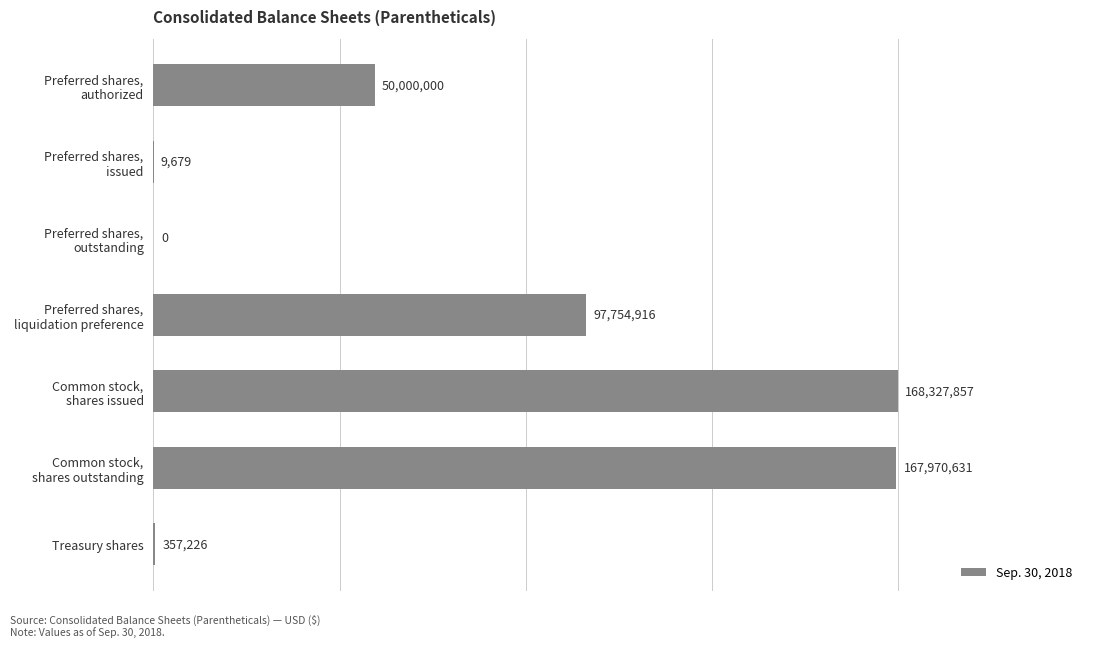

What is the maximum value shown in the chart?

168327857